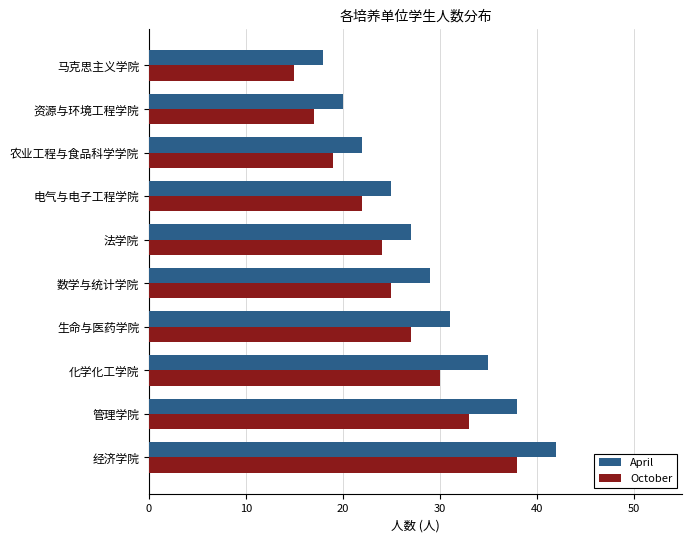

How many values in the April series are below 29?

5